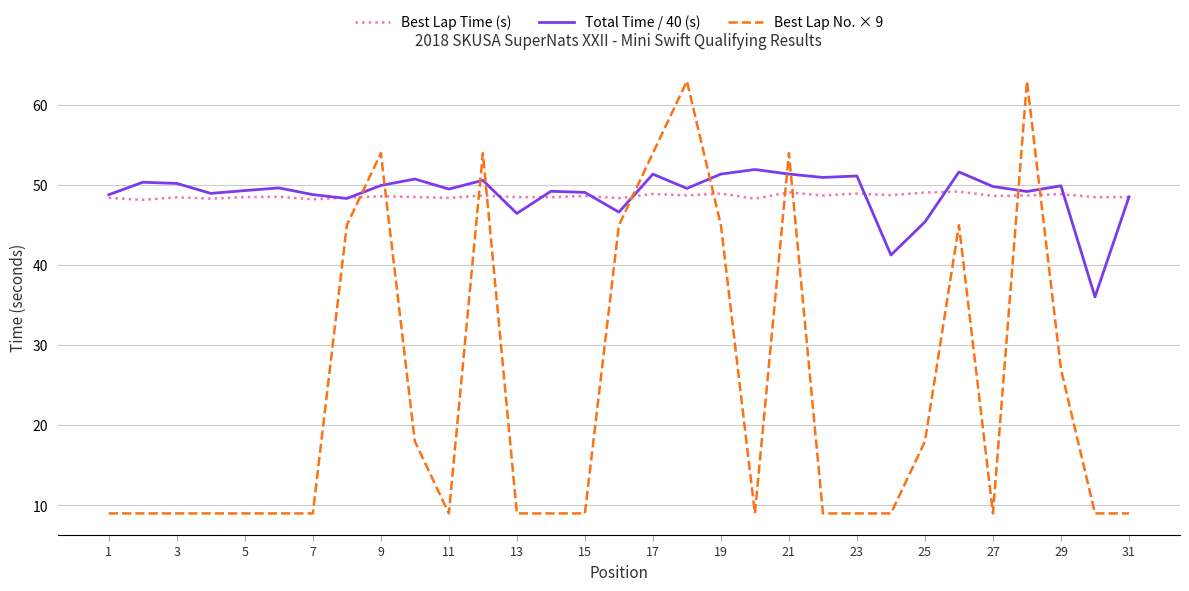

Which series has the largest range (max minus min)?

Best Lap No. × 9